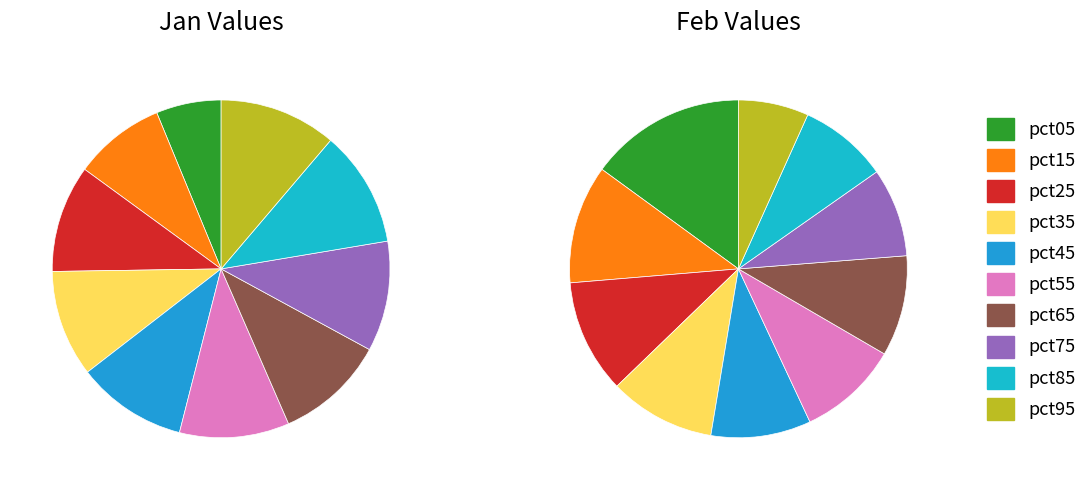

Does 7 represent more than half of the total?

No